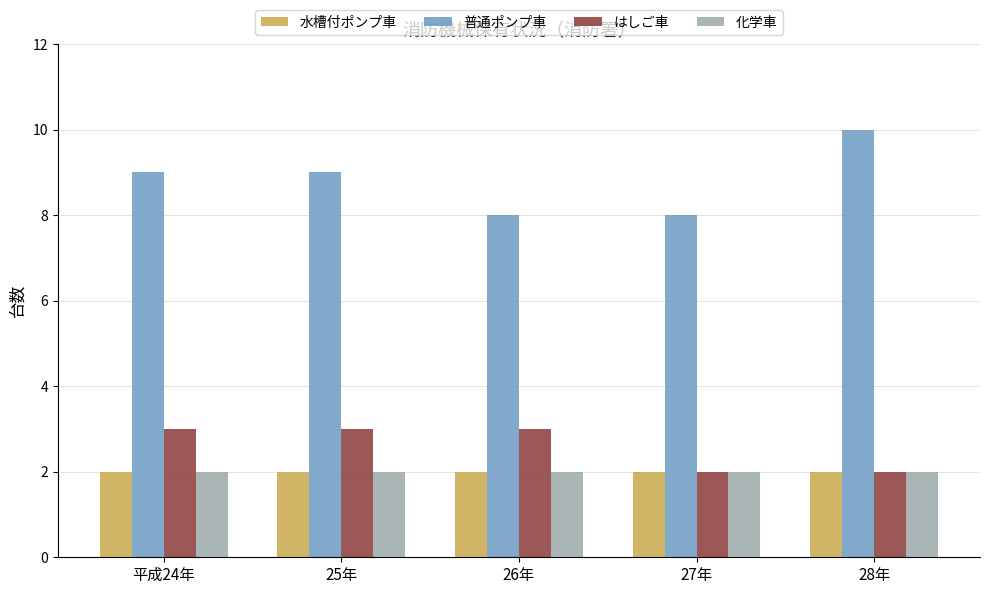

The はしご車 series shows 5 at 平成24年. True or false?

False